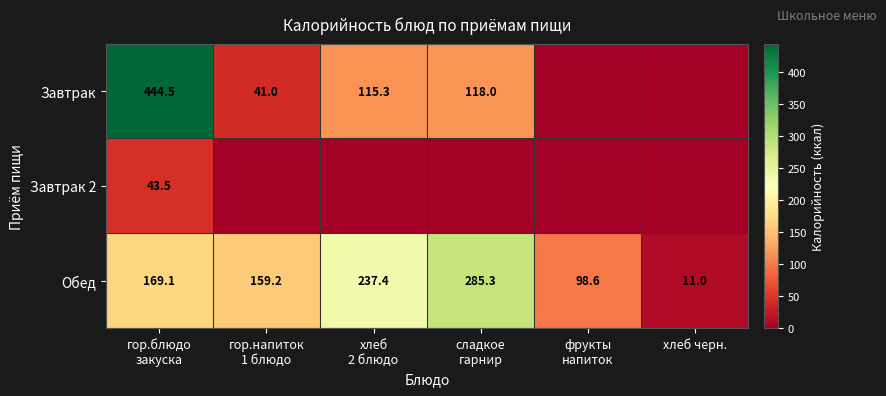

What is the average value of the Обед series?

160.1